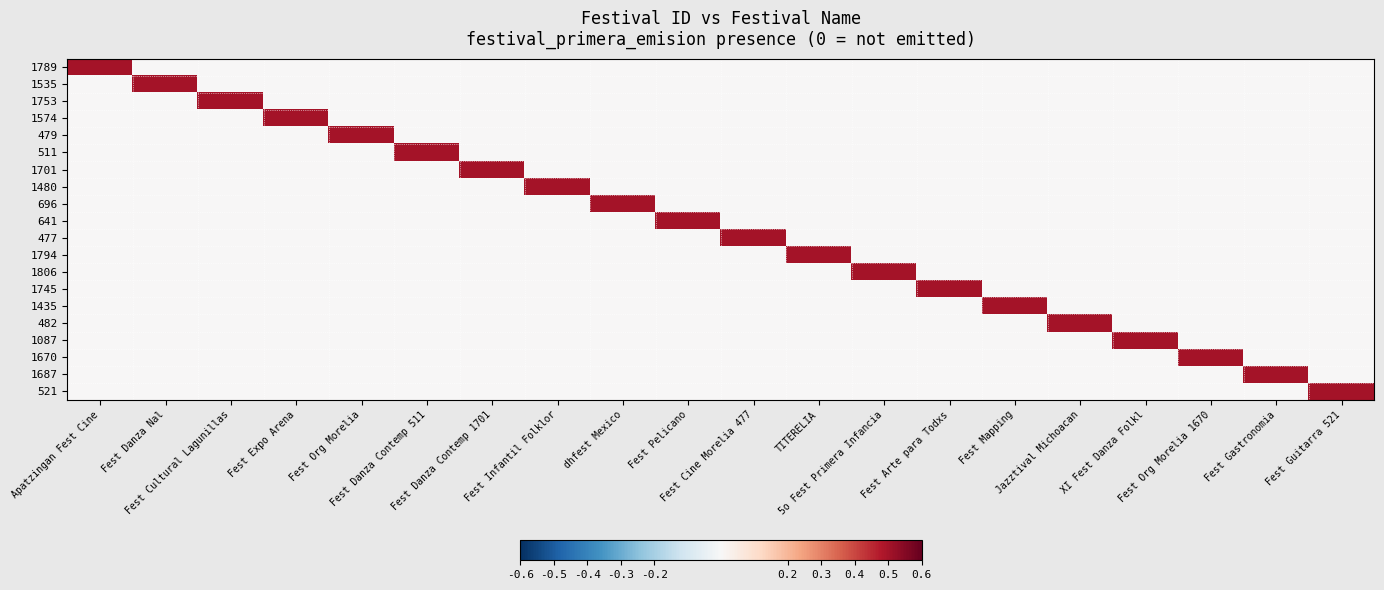

Reading right to left, what are all the values shown in this chart?

1789: Fest Guitarra 521=0.0	Fest Gastronomia=0.0	Fest Org Morelia 1670=0.0	XI Fest Danza Folkl=0.0	Jazztival Michoacan=0.0	Fest Mapping=0.0	Fest Arte para Todxs=0.0	5o Fest Primera Infancia=0.0	TITERELIA=0.0	Fest Cine Morelia 477=0.0	Fest Pelicano=0.0	dhfest Mexico=0.0	Fest Infantil Folklor=0.0	Fest Danza Contemp 1701=0.0	Fest Danza Contemp 511=0.0	Fest Org Morelia=0.0	Fest Expo Arena=0.0	Fest Cultural Lagunillas=0.0	Fest Danza Nal=0.0	Apatzingan Fest Cine=0.5
1535: Fest Guitarra 521=0.0	Fest Gastronomia=0.0	Fest Org Morelia 1670=0.0	XI Fest Danza Folkl=0.0	Jazztival Michoacan=0.0	Fest Mapping=0.0	Fest Arte para Todxs=0.0	5o Fest Primera Infancia=0.0	TITERELIA=0.0	Fest Cine Morelia 477=0.0	Fest Pelicano=0.0	dhfest Mexico=0.0	Fest Infantil Folklor=0.0	Fest Danza Contemp 1701=0.0	Fest Danza Contemp 511=0.0	Fest Org Morelia=0.0	Fest Expo Arena=0.0	Fest Cultural Lagunillas=0.0	Fest Danza Nal=0.5	Apatzingan Fest Cine=0.0
1753: Fest Guitarra 521=0.0	Fest Gastronomia=0.0	Fest Org Morelia 1670=0.0	XI Fest Danza Folkl=0.0	Jazztival Michoacan=0.0	Fest Mapping=0.0	Fest Arte para Todxs=0.0	5o Fest Primera Infancia=0.0	TITERELIA=0.0	Fest Cine Morelia 477=0.0	Fest Pelicano=0.0	dhfest Mexico=0.0	Fest Infantil Folklor=0.0	Fest Danza Contemp 1701=0.0	Fest Danza Contemp 511=0.0	Fest Org Morelia=0.0	Fest Expo Arena=0.0	Fest Cultural Lagunillas=0.5	Fest Danza Nal=0.0	Apatzingan Fest Cine=0.0
1574: Fest Guitarra 521=0.0	Fest Gastronomia=0.0	Fest Org Morelia 1670=0.0	XI Fest Danza Folkl=0.0	Jazztival Michoacan=0.0	Fest Mapping=0.0	Fest Arte para Todxs=0.0	5o Fest Primera Infancia=0.0	TITERELIA=0.0	Fest Cine Morelia 477=0.0	Fest Pelicano=0.0	dhfest Mexico=0.0	Fest Infantil Folklor=0.0	Fest Danza Contemp 1701=0.0	Fest Danza Contemp 511=0.0	Fest Org Morelia=0.0	Fest Expo Arena=0.5	Fest Cultural Lagunillas=0.0	Fest Danza Nal=0.0	Apatzingan Fest Cine=0.0
479: Fest Guitarra 521=0.0	Fest Gastronomia=0.0	Fest Org Morelia 1670=0.0	XI Fest Danza Folkl=0.0	Jazztival Michoacan=0.0	Fest Mapping=0.0	Fest Arte para Todxs=0.0	5o Fest Primera Infancia=0.0	TITERELIA=0.0	Fest Cine Morelia 477=0.0	Fest Pelicano=0.0	dhfest Mexico=0.0	Fest Infantil Folklor=0.0	Fest Danza Contemp 1701=0.0	Fest Danza Contemp 511=0.0	Fest Org Morelia=0.5	Fest Expo Arena=0.0	Fest Cultural Lagunillas=0.0	Fest Danza Nal=0.0	Apatzingan Fest Cine=0.0
511: Fest Guitarra 521=0.0	Fest Gastronomia=0.0	Fest Org Morelia 1670=0.0	XI Fest Danza Folkl=0.0	Jazztival Michoacan=0.0	Fest Mapping=0.0	Fest Arte para Todxs=0.0	5o Fest Primera Infancia=0.0	TITERELIA=0.0	Fest Cine Morelia 477=0.0	Fest Pelicano=0.0	dhfest Mexico=0.0	Fest Infantil Folklor=0.0	Fest Danza Contemp 1701=0.0	Fest Danza Contemp 511=0.5	Fest Org Morelia=0.0	Fest Expo Arena=0.0	Fest Cultural Lagunillas=0.0	Fest Danza Nal=0.0	Apatzingan Fest Cine=0.0
1701: Fest Guitarra 521=0.0	Fest Gastronomia=0.0	Fest Org Morelia 1670=0.0	XI Fest Danza Folkl=0.0	Jazztival Michoacan=0.0	Fest Mapping=0.0	Fest Arte para Todxs=0.0	5o Fest Primera Infancia=0.0	TITERELIA=0.0	Fest Cine Morelia 477=0.0	Fest Pelicano=0.0	dhfest Mexico=0.0	Fest Infantil Folklor=0.0	Fest Danza Contemp 1701=0.5	Fest Danza Contemp 511=0.0	Fest Org Morelia=0.0	Fest Expo Arena=0.0	Fest Cultural Lagunillas=0.0	Fest Danza Nal=0.0	Apatzingan Fest Cine=0.0
1480: Fest Guitarra 521=0.0	Fest Gastronomia=0.0	Fest Org Morelia 1670=0.0	XI Fest Danza Folkl=0.0	Jazztival Michoacan=0.0	Fest Mapping=0.0	Fest Arte para Todxs=0.0	5o Fest Primera Infancia=0.0	TITERELIA=0.0	Fest Cine Morelia 477=0.0	Fest Pelicano=0.0	dhfest Mexico=0.0	Fest Infantil Folklor=0.5	Fest Danza Contemp 1701=0.0	Fest Danza Contemp 511=0.0	Fest Org Morelia=0.0	Fest Expo Arena=0.0	Fest Cultural Lagunillas=0.0	Fest Danza Nal=0.0	Apatzingan Fest Cine=0.0
696: Fest Guitarra 521=0.0	Fest Gastronomia=0.0	Fest Org Morelia 1670=0.0	XI Fest Danza Folkl=0.0	Jazztival Michoacan=0.0	Fest Mapping=0.0	Fest Arte para Todxs=0.0	5o Fest Primera Infancia=0.0	TITERELIA=0.0	Fest Cine Morelia 477=0.0	Fest Pelicano=0.0	dhfest Mexico=0.5	Fest Infantil Folklor=0.0	Fest Danza Contemp 1701=0.0	Fest Danza Contemp 511=0.0	Fest Org Morelia=0.0	Fest Expo Arena=0.0	Fest Cultural Lagunillas=0.0	Fest Danza Nal=0.0	Apatzingan Fest Cine=0.0
641: Fest Guitarra 521=0.0	Fest Gastronomia=0.0	Fest Org Morelia 1670=0.0	XI Fest Danza Folkl=0.0	Jazztival Michoacan=0.0	Fest Mapping=0.0	Fest Arte para Todxs=0.0	5o Fest Primera Infancia=0.0	TITERELIA=0.0	Fest Cine Morelia 477=0.0	Fest Pelicano=0.5	dhfest Mexico=0.0	Fest Infantil Folklor=0.0	Fest Danza Contemp 1701=0.0	Fest Danza Contemp 511=0.0	Fest Org Morelia=0.0	Fest Expo Arena=0.0	Fest Cultural Lagunillas=0.0	Fest Danza Nal=0.0	Apatzingan Fest Cine=0.0
477: Fest Guitarra 521=0.0	Fest Gastronomia=0.0	Fest Org Morelia 1670=0.0	XI Fest Danza Folkl=0.0	Jazztival Michoacan=0.0	Fest Mapping=0.0	Fest Arte para Todxs=0.0	5o Fest Primera Infancia=0.0	TITERELIA=0.0	Fest Cine Morelia 477=0.5	Fest Pelicano=0.0	dhfest Mexico=0.0	Fest Infantil Folklor=0.0	Fest Danza Contemp 1701=0.0	Fest Danza Contemp 511=0.0	Fest Org Morelia=0.0	Fest Expo Arena=0.0	Fest Cultural Lagunillas=0.0	Fest Danza Nal=0.0	Apatzingan Fest Cine=0.0
1794: Fest Guitarra 521=0.0	Fest Gastronomia=0.0	Fest Org Morelia 1670=0.0	XI Fest Danza Folkl=0.0	Jazztival Michoacan=0.0	Fest Mapping=0.0	Fest Arte para Todxs=0.0	5o Fest Primera Infancia=0.0	TITERELIA=0.5	Fest Cine Morelia 477=0.0	Fest Pelicano=0.0	dhfest Mexico=0.0	Fest Infantil Folklor=0.0	Fest Danza Contemp 1701=0.0	Fest Danza Contemp 511=0.0	Fest Org Morelia=0.0	Fest Expo Arena=0.0	Fest Cultural Lagunillas=0.0	Fest Danza Nal=0.0	Apatzingan Fest Cine=0.0
1806: Fest Guitarra 521=0.0	Fest Gastronomia=0.0	Fest Org Morelia 1670=0.0	XI Fest Danza Folkl=0.0	Jazztival Michoacan=0.0	Fest Mapping=0.0	Fest Arte para Todxs=0.0	5o Fest Primera Infancia=0.5	TITERELIA=0.0	Fest Cine Morelia 477=0.0	Fest Pelicano=0.0	dhfest Mexico=0.0	Fest Infantil Folklor=0.0	Fest Danza Contemp 1701=0.0	Fest Danza Contemp 511=0.0	Fest Org Morelia=0.0	Fest Expo Arena=0.0	Fest Cultural Lagunillas=0.0	Fest Danza Nal=0.0	Apatzingan Fest Cine=0.0
1745: Fest Guitarra 521=0.0	Fest Gastronomia=0.0	Fest Org Morelia 1670=0.0	XI Fest Danza Folkl=0.0	Jazztival Michoacan=0.0	Fest Mapping=0.0	Fest Arte para Todxs=0.5	5o Fest Primera Infancia=0.0	TITERELIA=0.0	Fest Cine Morelia 477=0.0	Fest Pelicano=0.0	dhfest Mexico=0.0	Fest Infantil Folklor=0.0	Fest Danza Contemp 1701=0.0	Fest Danza Contemp 511=0.0	Fest Org Morelia=0.0	Fest Expo Arena=0.0	Fest Cultural Lagunillas=0.0	Fest Danza Nal=0.0	Apatzingan Fest Cine=0.0
1435: Fest Guitarra 521=0.0	Fest Gastronomia=0.0	Fest Org Morelia 1670=0.0	XI Fest Danza Folkl=0.0	Jazztival Michoacan=0.0	Fest Mapping=0.5	Fest Arte para Todxs=0.0	5o Fest Primera Infancia=0.0	TITERELIA=0.0	Fest Cine Morelia 477=0.0	Fest Pelicano=0.0	dhfest Mexico=0.0	Fest Infantil Folklor=0.0	Fest Danza Contemp 1701=0.0	Fest Danza Contemp 511=0.0	Fest Org Morelia=0.0	Fest Expo Arena=0.0	Fest Cultural Lagunillas=0.0	Fest Danza Nal=0.0	Apatzingan Fest Cine=0.0
482: Fest Guitarra 521=0.0	Fest Gastronomia=0.0	Fest Org Morelia 1670=0.0	XI Fest Danza Folkl=0.0	Jazztival Michoacan=0.5	Fest Mapping=0.0	Fest Arte para Todxs=0.0	5o Fest Primera Infancia=0.0	TITERELIA=0.0	Fest Cine Morelia 477=0.0	Fest Pelicano=0.0	dhfest Mexico=0.0	Fest Infantil Folklor=0.0	Fest Danza Contemp 1701=0.0	Fest Danza Contemp 511=0.0	Fest Org Morelia=0.0	Fest Expo Arena=0.0	Fest Cultural Lagunillas=0.0	Fest Danza Nal=0.0	Apatzingan Fest Cine=0.0
1087: Fest Guitarra 521=0.0	Fest Gastronomia=0.0	Fest Org Morelia 1670=0.0	XI Fest Danza Folkl=0.5	Jazztival Michoacan=0.0	Fest Mapping=0.0	Fest Arte para Todxs=0.0	5o Fest Primera Infancia=0.0	TITERELIA=0.0	Fest Cine Morelia 477=0.0	Fest Pelicano=0.0	dhfest Mexico=0.0	Fest Infantil Folklor=0.0	Fest Danza Contemp 1701=0.0	Fest Danza Contemp 511=0.0	Fest Org Morelia=0.0	Fest Expo Arena=0.0	Fest Cultural Lagunillas=0.0	Fest Danza Nal=0.0	Apatzingan Fest Cine=0.0
1670: Fest Guitarra 521=0.0	Fest Gastronomia=0.0	Fest Org Morelia 1670=0.5	XI Fest Danza Folkl=0.0	Jazztival Michoacan=0.0	Fest Mapping=0.0	Fest Arte para Todxs=0.0	5o Fest Primera Infancia=0.0	TITERELIA=0.0	Fest Cine Morelia 477=0.0	Fest Pelicano=0.0	dhfest Mexico=0.0	Fest Infantil Folklor=0.0	Fest Danza Contemp 1701=0.0	Fest Danza Contemp 511=0.0	Fest Org Morelia=0.0	Fest Expo Arena=0.0	Fest Cultural Lagunillas=0.0	Fest Danza Nal=0.0	Apatzingan Fest Cine=0.0
1687: Fest Guitarra 521=0.0	Fest Gastronomia=0.5	Fest Org Morelia 1670=0.0	XI Fest Danza Folkl=0.0	Jazztival Michoacan=0.0	Fest Mapping=0.0	Fest Arte para Todxs=0.0	5o Fest Primera Infancia=0.0	TITERELIA=0.0	Fest Cine Morelia 477=0.0	Fest Pelicano=0.0	dhfest Mexico=0.0	Fest Infantil Folklor=0.0	Fest Danza Contemp 1701=0.0	Fest Danza Contemp 511=0.0	Fest Org Morelia=0.0	Fest Expo Arena=0.0	Fest Cultural Lagunillas=0.0	Fest Danza Nal=0.0	Apatzingan Fest Cine=0.0
521: Fest Guitarra 521=0.5	Fest Gastronomia=0.0	Fest Org Morelia 1670=0.0	XI Fest Danza Folkl=0.0	Jazztival Michoacan=0.0	Fest Mapping=0.0	Fest Arte para Todxs=0.0	5o Fest Primera Infancia=0.0	TITERELIA=0.0	Fest Cine Morelia 477=0.0	Fest Pelicano=0.0	dhfest Mexico=0.0	Fest Infantil Folklor=0.0	Fest Danza Contemp 1701=0.0	Fest Danza Contemp 511=0.0	Fest Org Morelia=0.0	Fest Expo Arena=0.0	Fest Cultural Lagunillas=0.0	Fest Danza Nal=0.0	Apatzingan Fest Cine=0.0